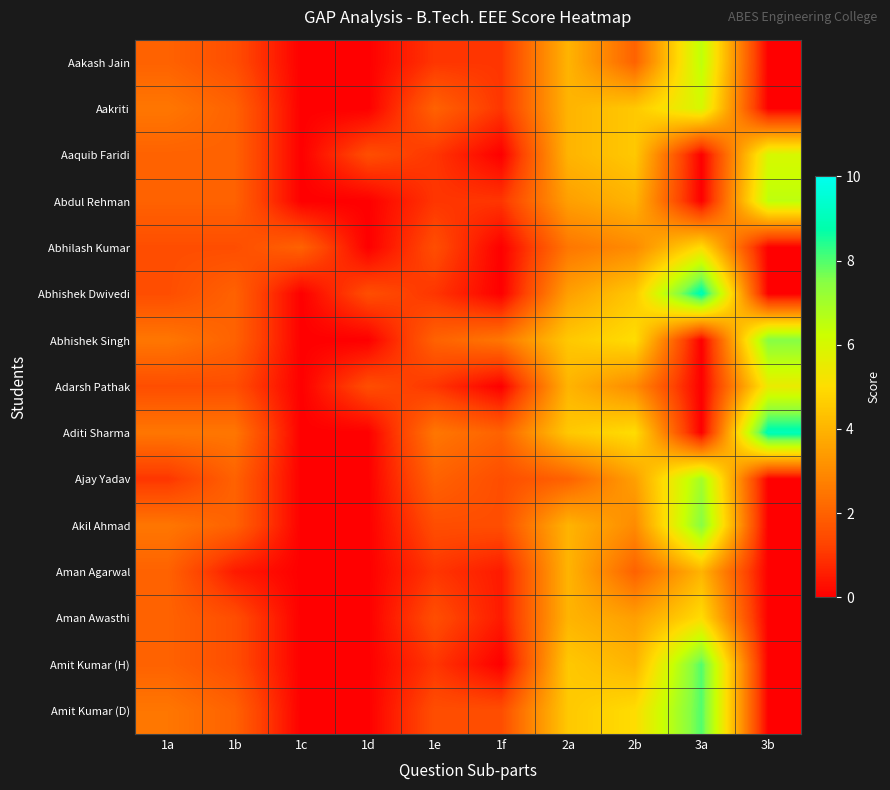

At which category does the chart reach its minimum across all series?

1c